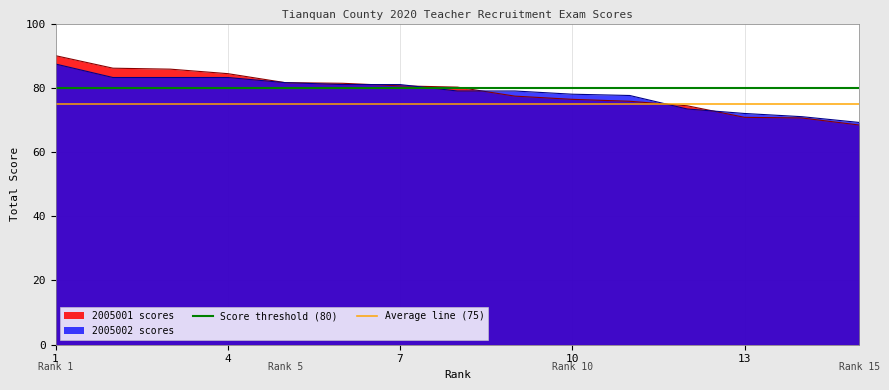

The 2005002 scores series shows 78.0 at 10. True or false?

True